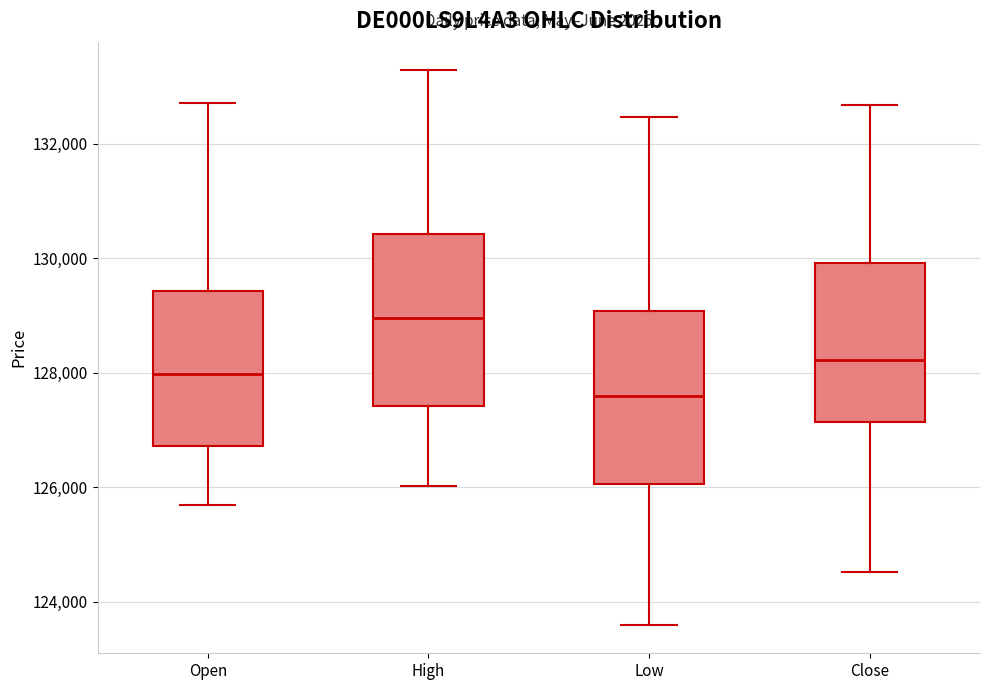

Where does the median line of the box for Open sit on the y-axis? The values are not printed on the chart, so give them approximately, as read against the axis.

128000